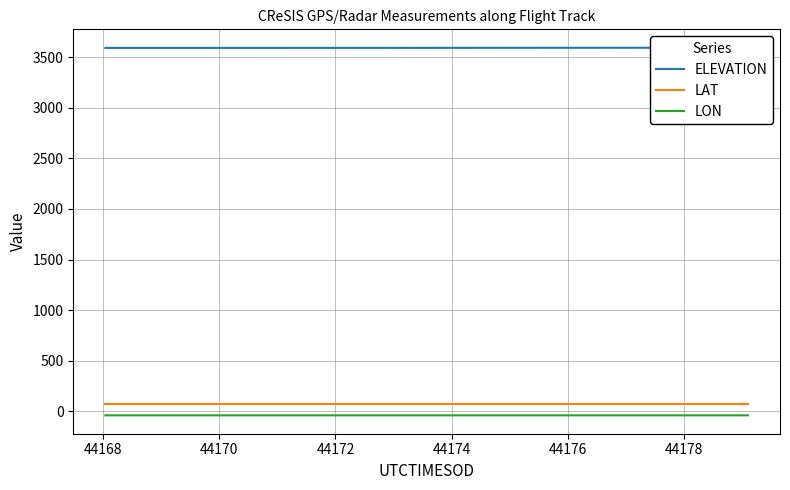

True or false: LON and LAT cross at least once.

False